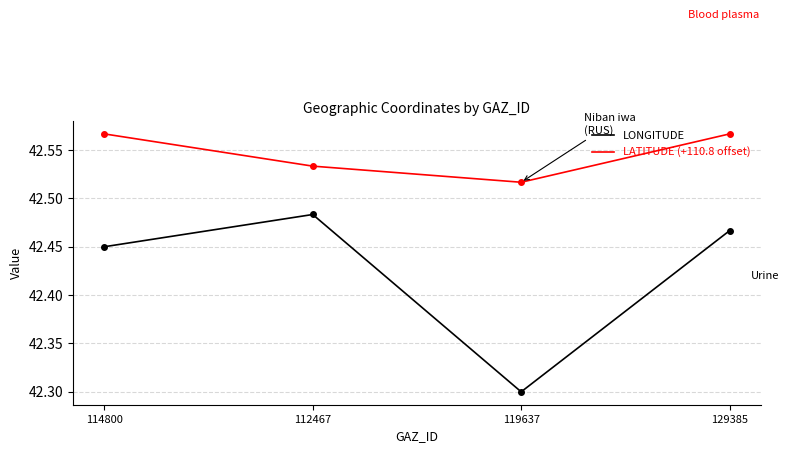

What position from the left is 112467?

2